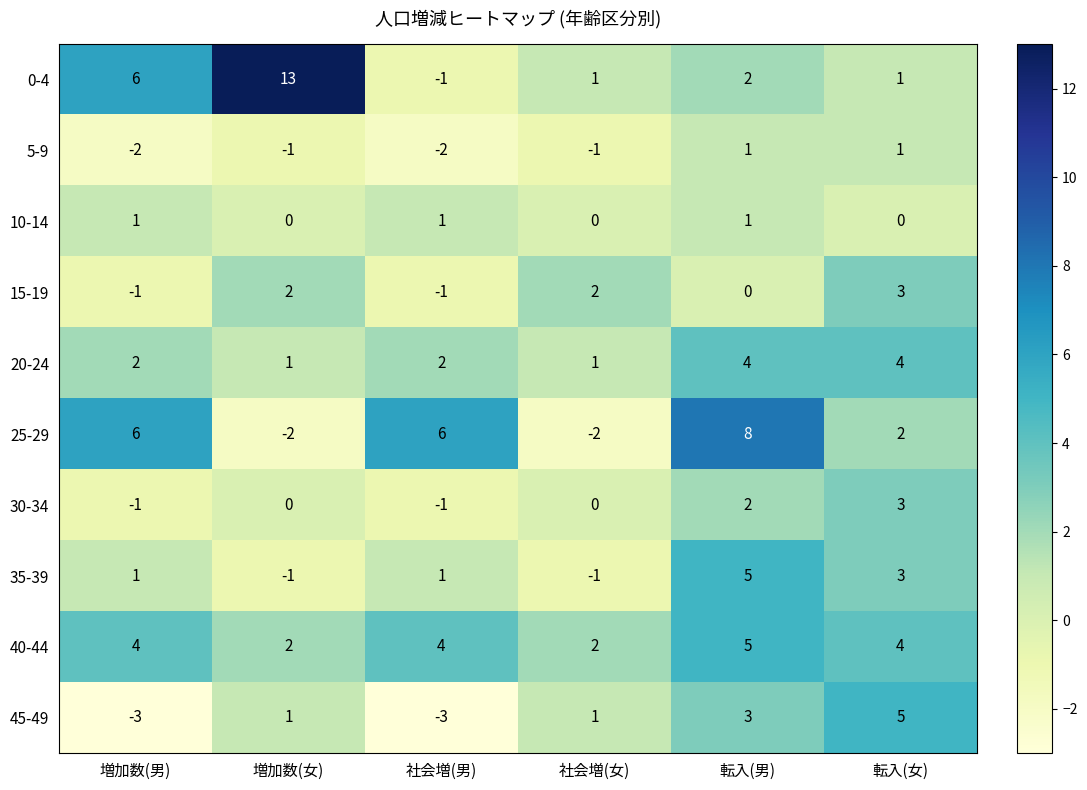

Which label corresponds to the largest value in the chart?

増加数(女)